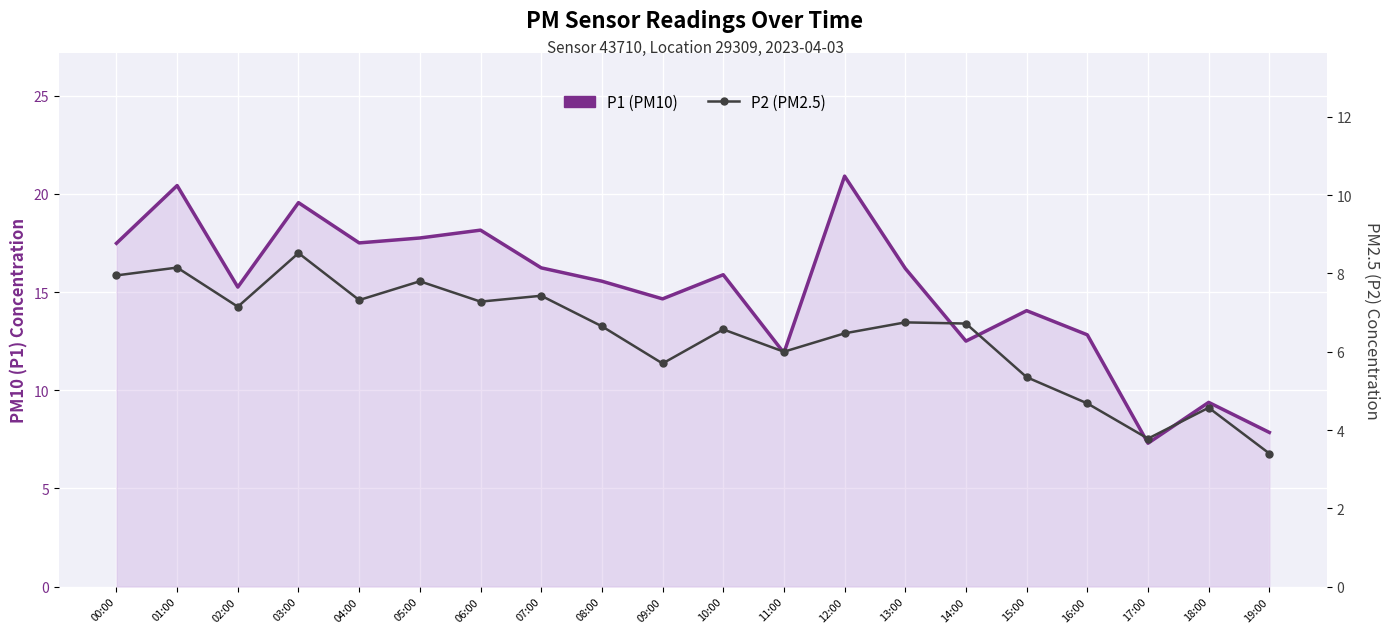

At which category is the sum across all series the highest?

01:00